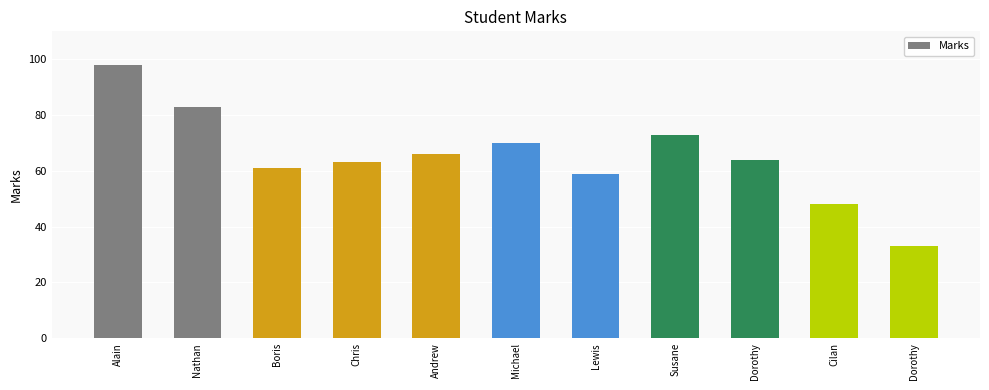

Reading left to right, what are all the values shown in this chart?

98	83	61	63	66	70	59	73	64	48	33